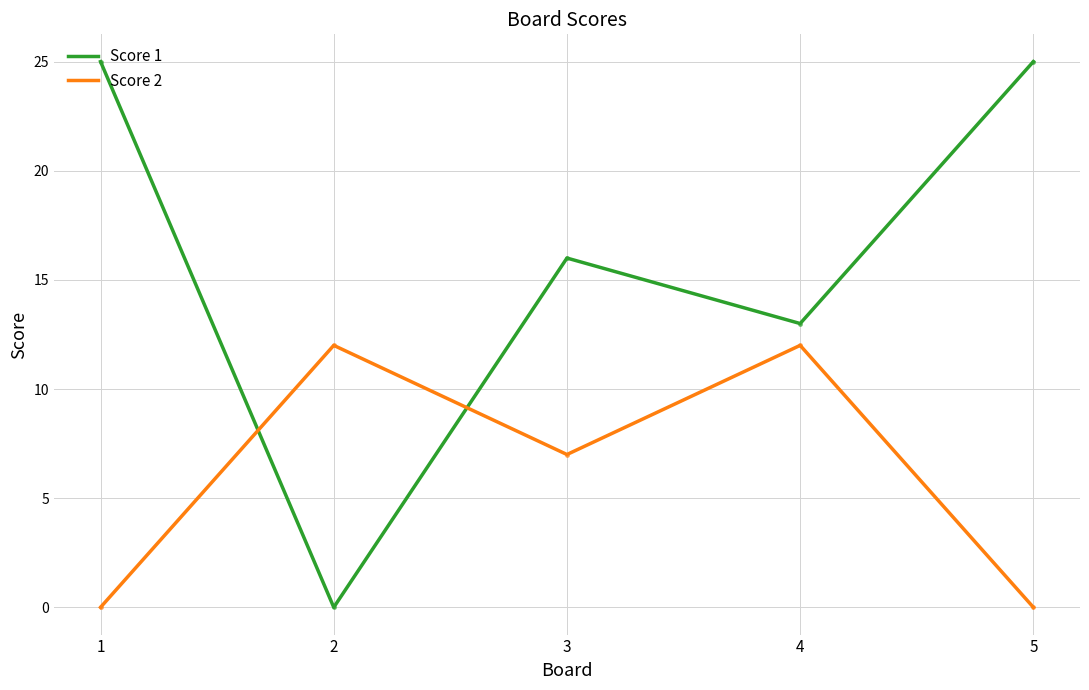

Reading right to left, list all the values displayed in this chart.

Score 1: 25	13	16	0	25
Score 2: 0	12	7	12	0